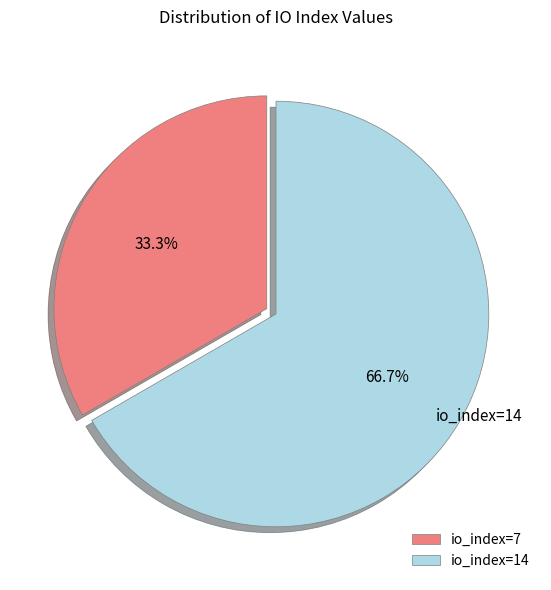

To the nearest percent, what is the combined percentage of io_index=14 and io_index=7?

100%